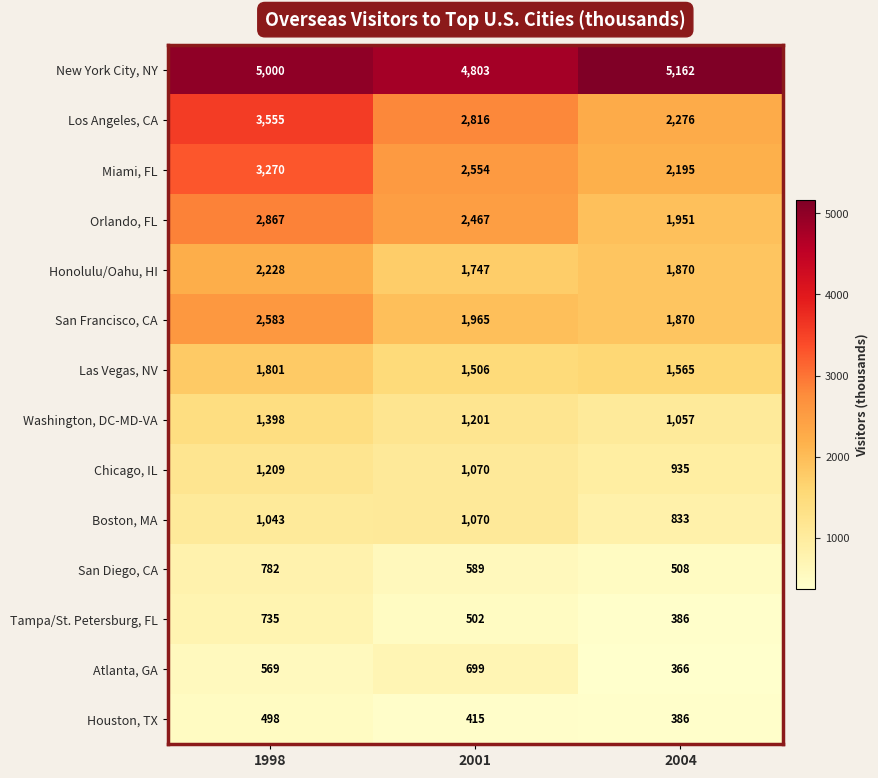

What is the maximum value for Washington, DC-MD-VA?

1398